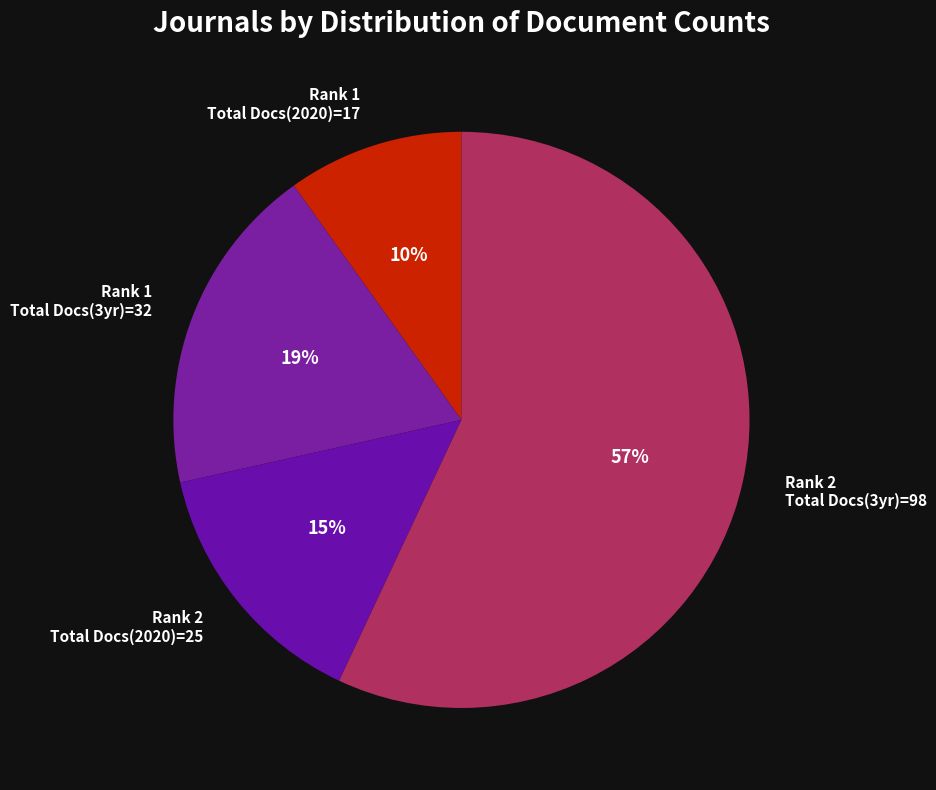

Which category has the biggest portion of the pie?

Rank 2 Total Docs(3yr)=98